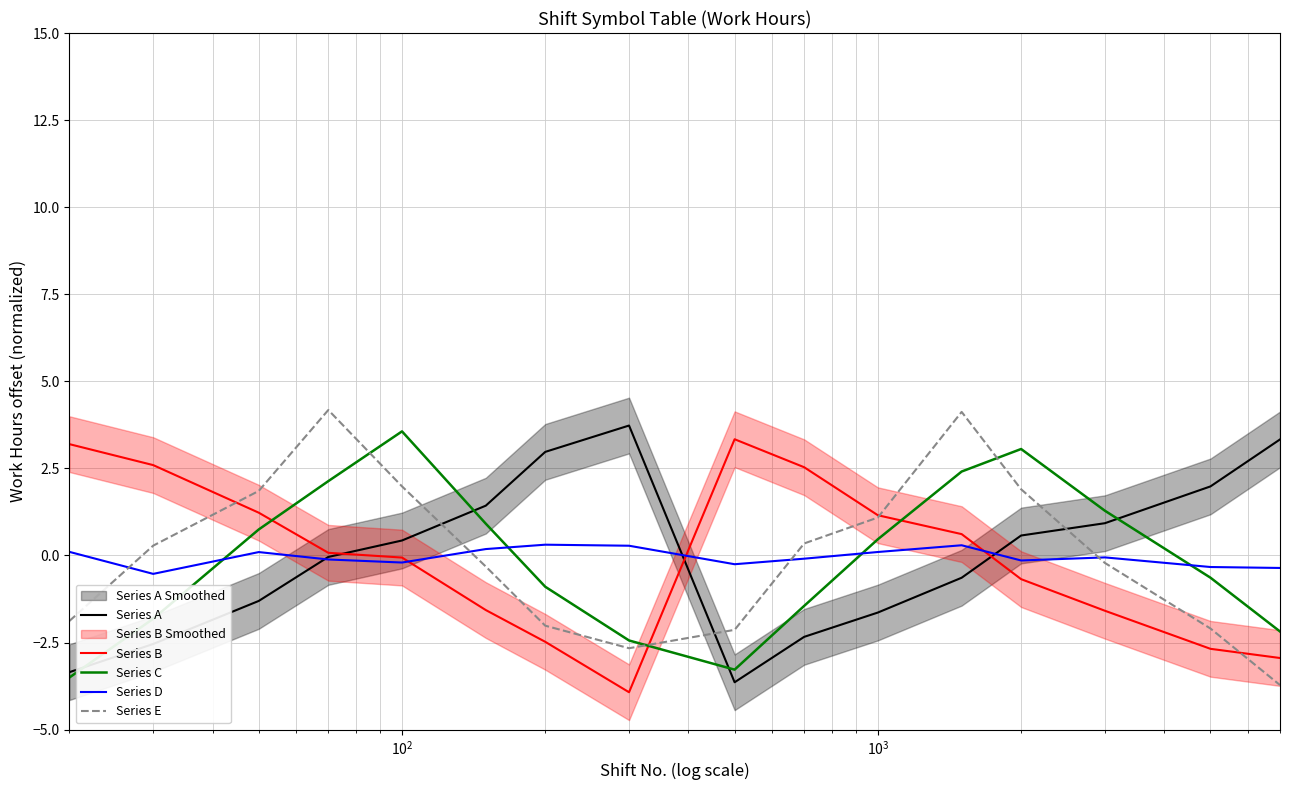

What is the highest value of the Series E series?

4.2